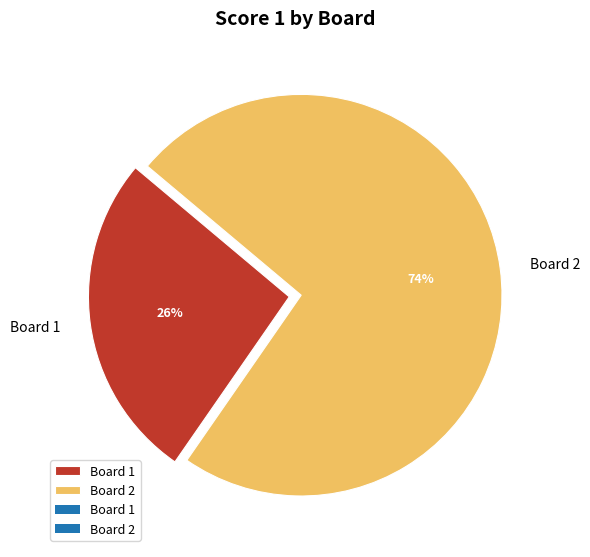

Is the sum of Board 1 and Board 2 greater than half?

Yes